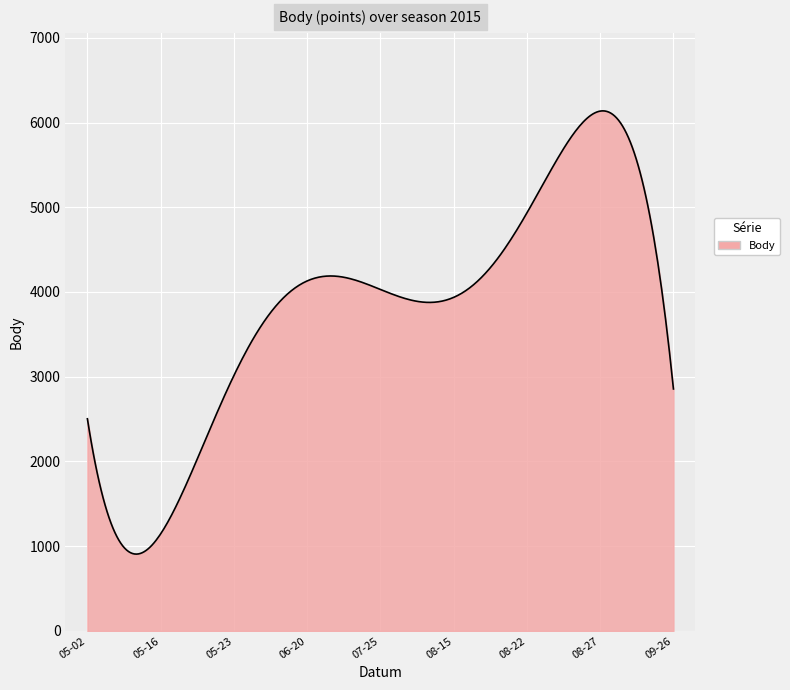

What is the greatest value displayed?

6137.3